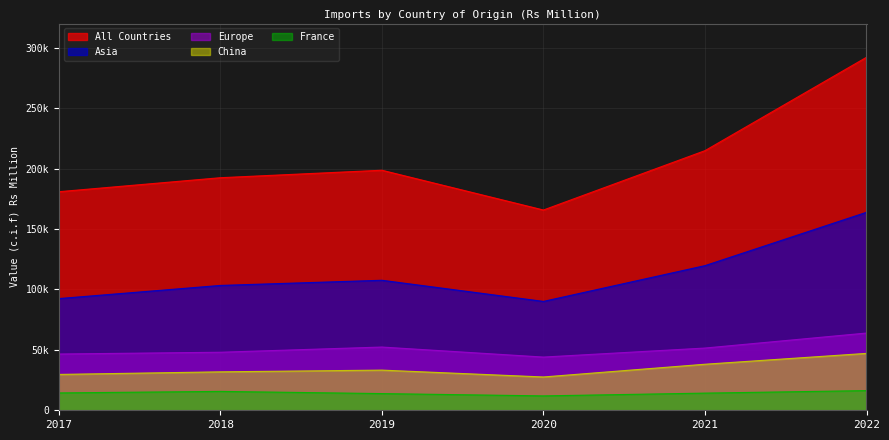

What is the average value of the Europe series?

51060